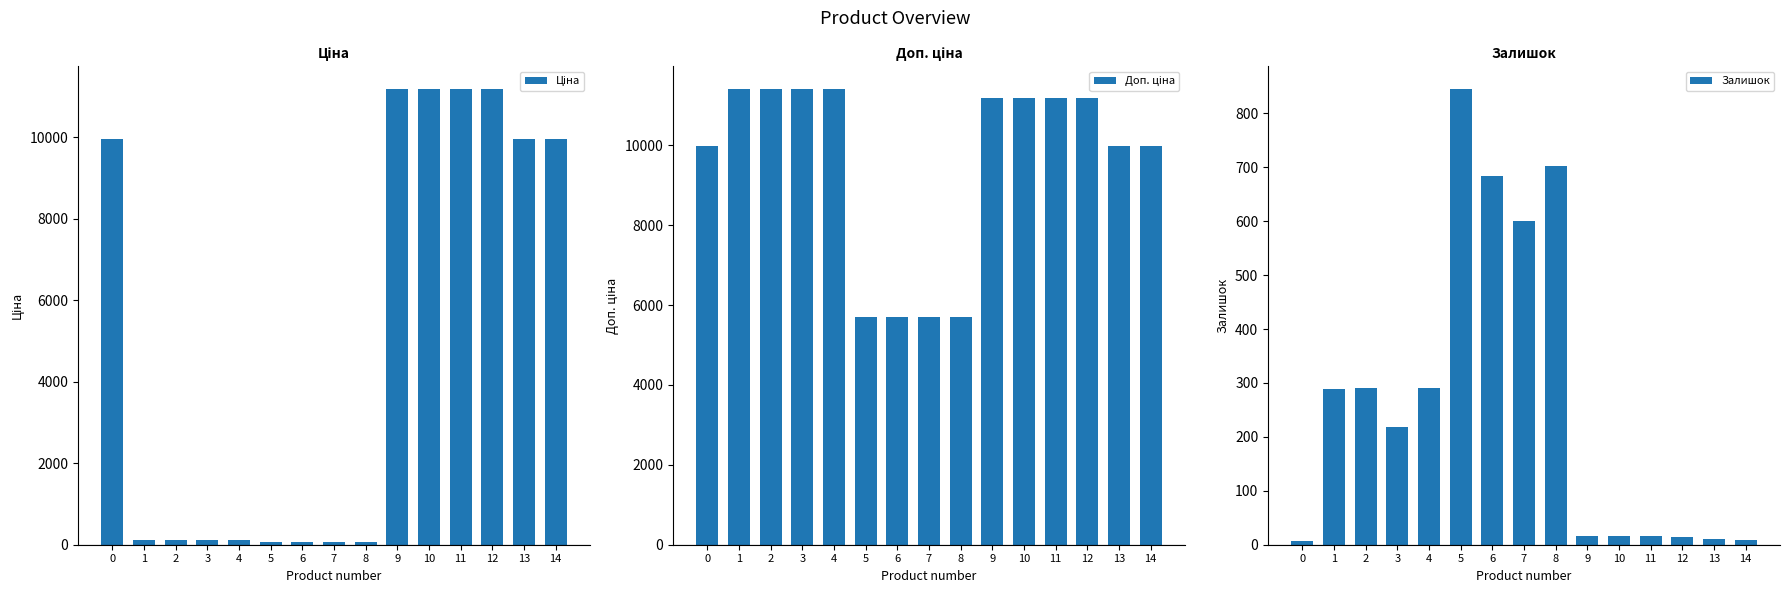

What is the value of the Доп. ціна bar at the 10th from the left?

11188.2